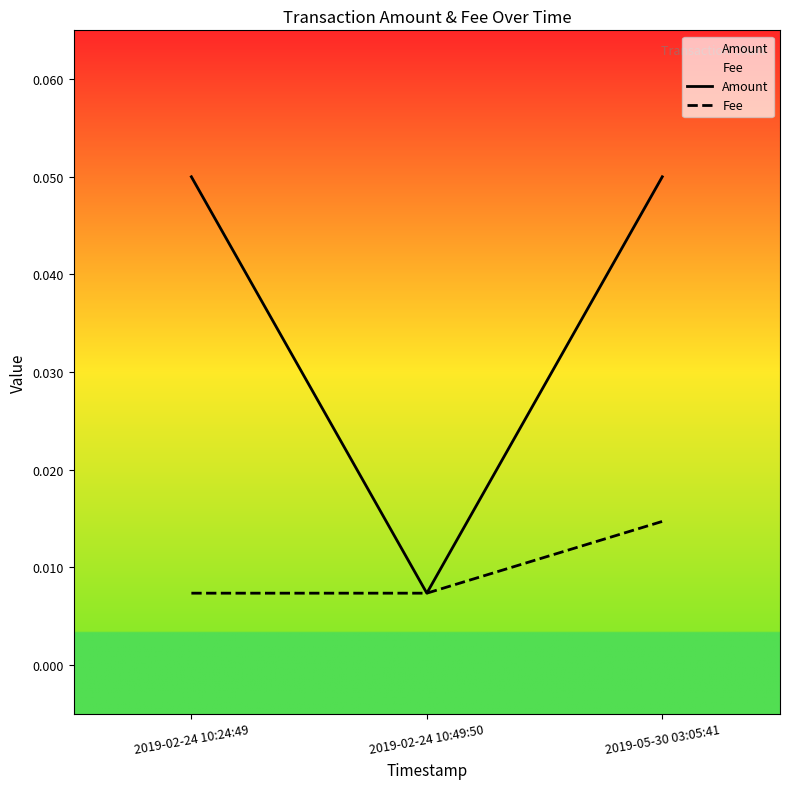

What is the sum of the Amount values at 2019-02-24 10:24:49 and 2019-02-24 10:49:50?

0.1